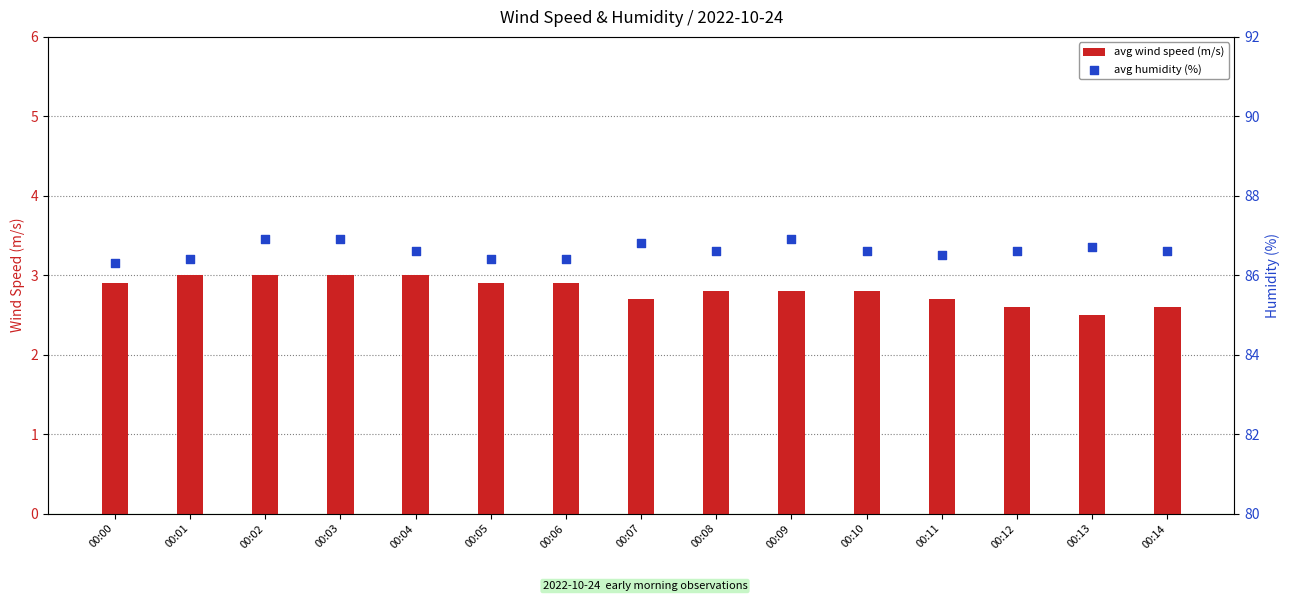

At which category is the sum across all series the highest?

00:02